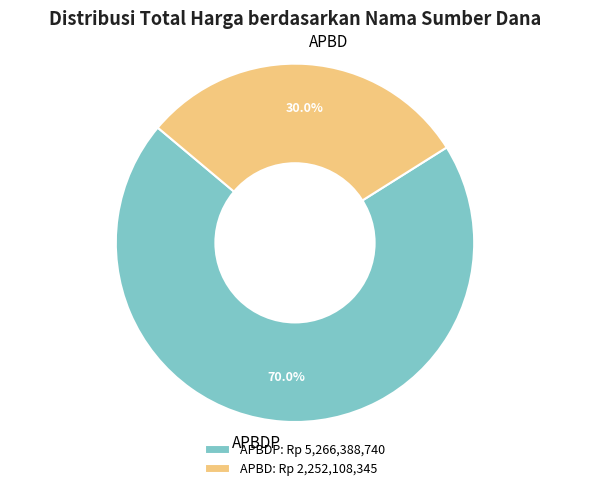

Does any single category account for the majority?

Yes